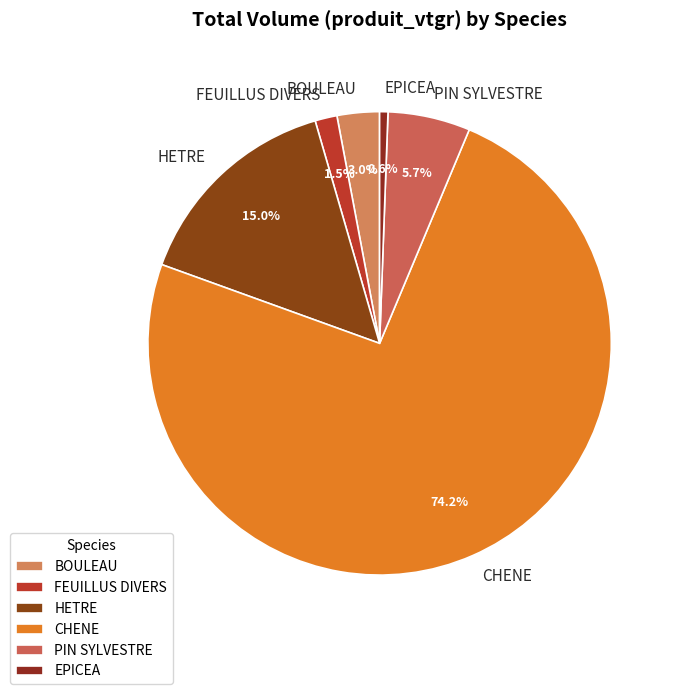

What is the majority slice?

CHENE